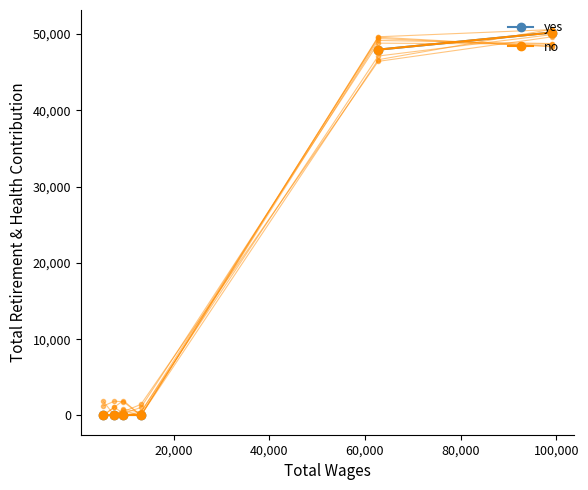

What are all the series names shown in the legend?

yes, no